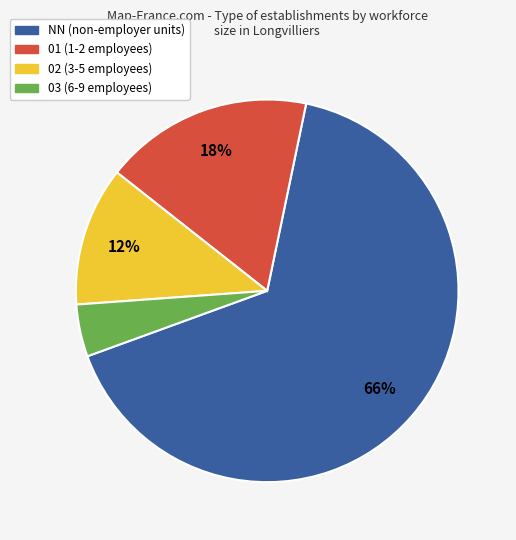

What is the largest slice in the pie chart?

NN